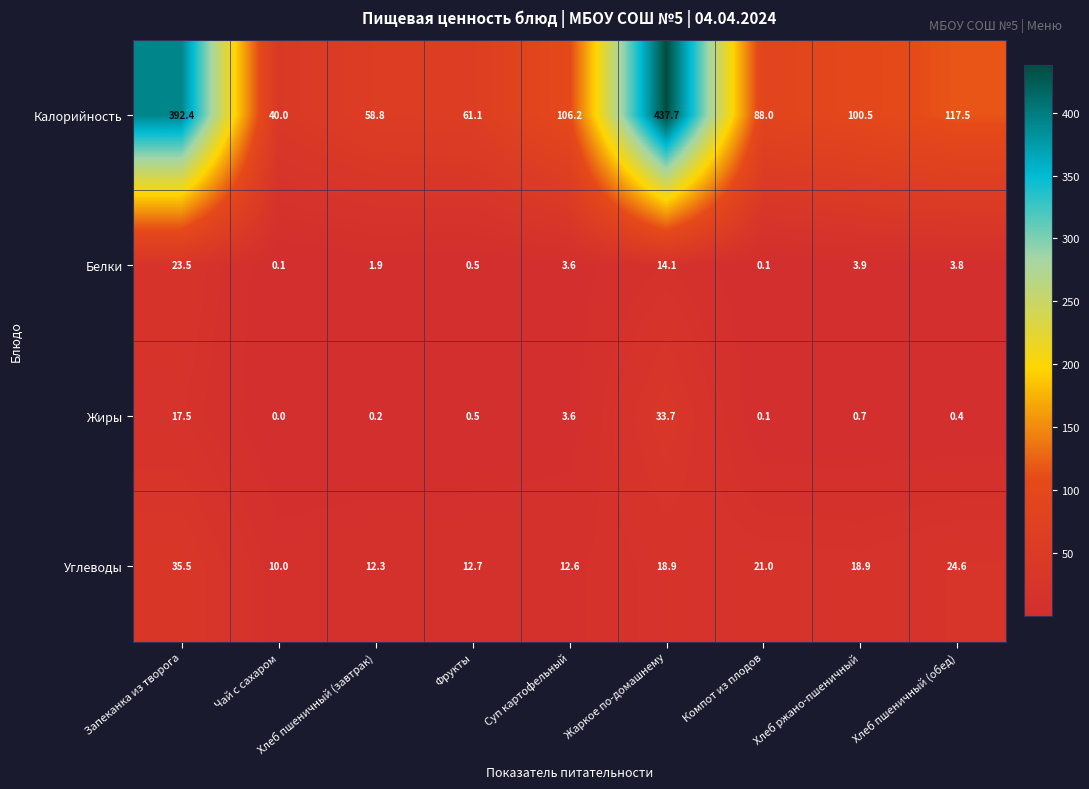

The value of Углеводы at Хлеб ржано-пшеничный is 18.9. True or false?

True